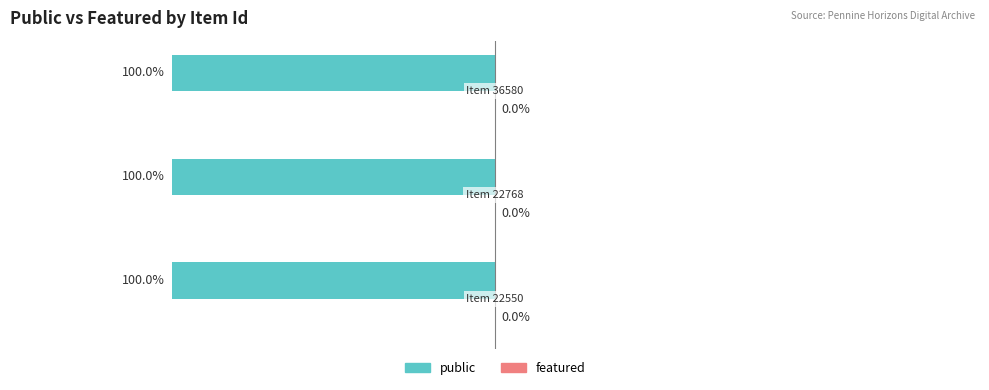

What are all the series names shown in the legend?

public, featured